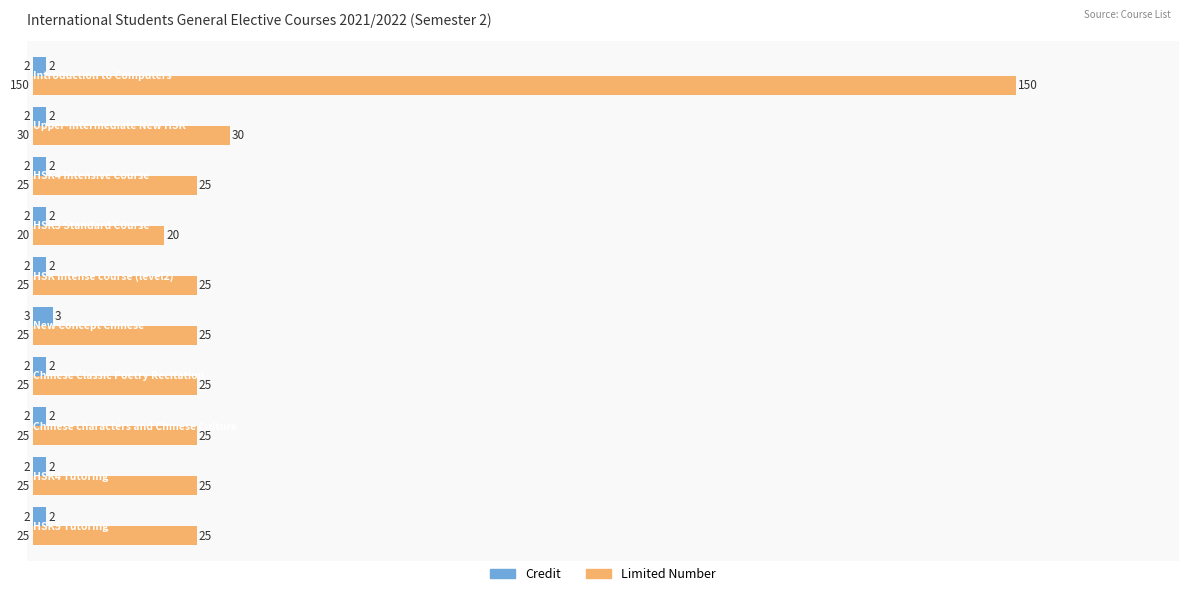

Which series has the largest total across all categories?

Limited Number